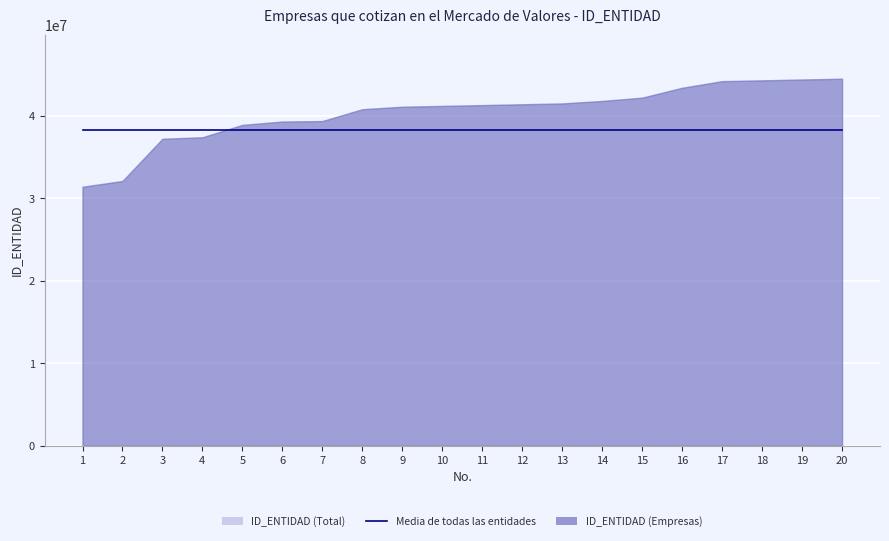

List the labels in order of value, largest first.

20, 19, 18, 17, 16, 15, 14, 13, 12, 11, 10, 9, 8, 7, 6, 5, 4, 3, 2, 1